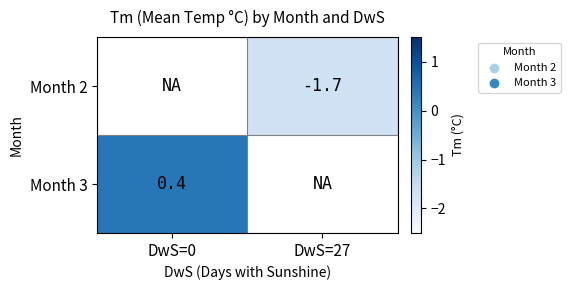

Which has a higher value, DwS=27 or DwS=0?

DwS=0